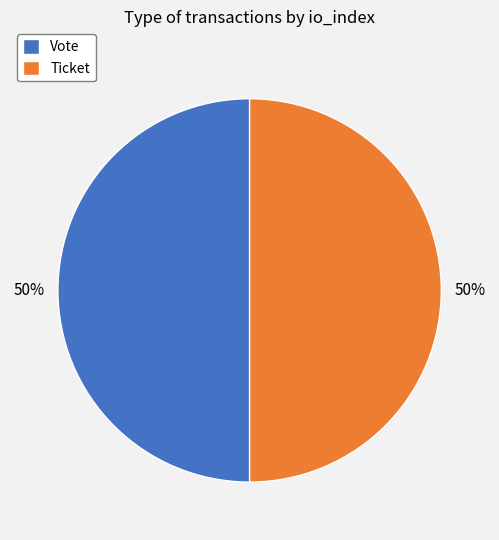

To the nearest percent, what is the average slice percentage?

50%